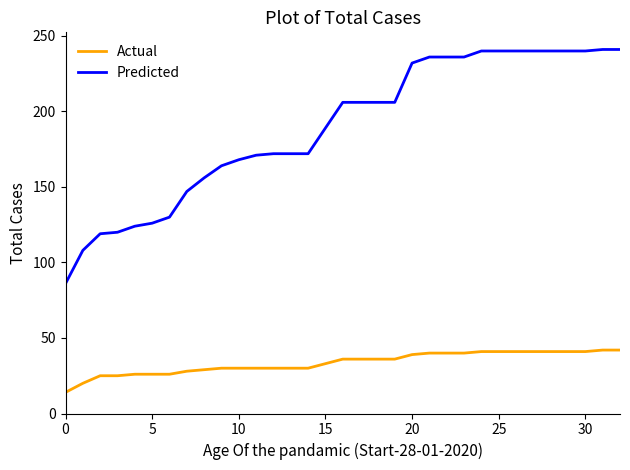

How many values in the Predicted series are below 206?

16